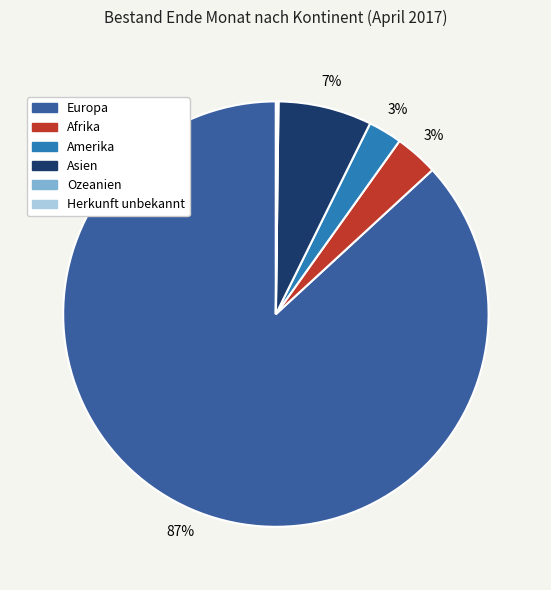

Which slice is the largest?

Europa